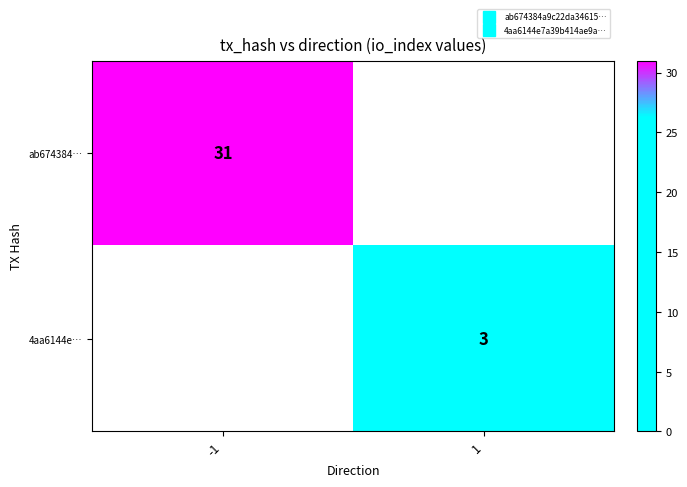

Read the ab674384… value at -1.

31.0